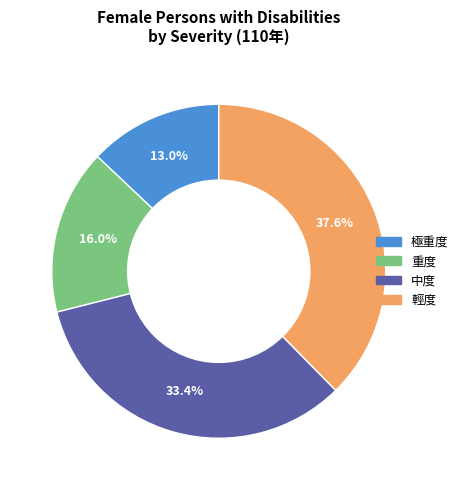

True or false: 中度 accounts for 28% of the total.

False